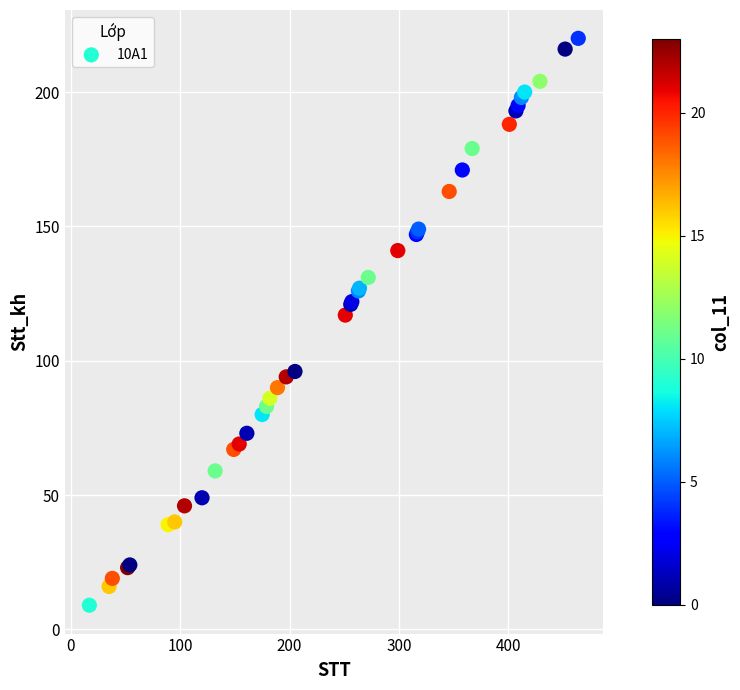

What Y value in the scatter plot is closest to 114?

117